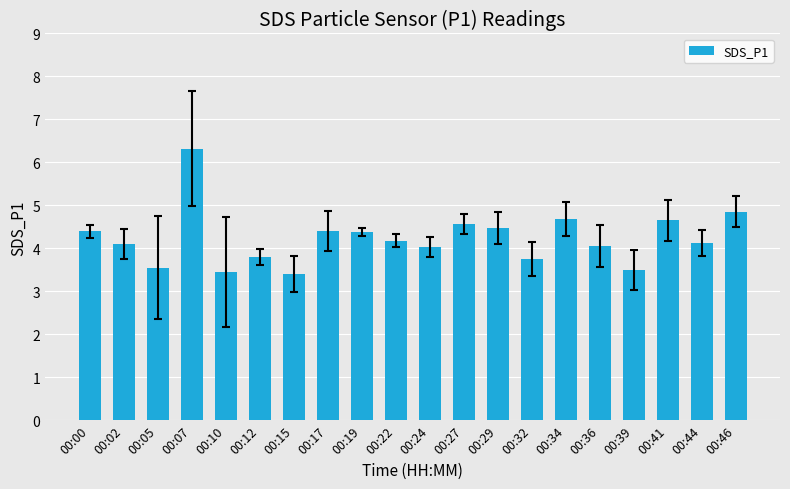

Is it true that the value at 00:02 is 4.1?

True